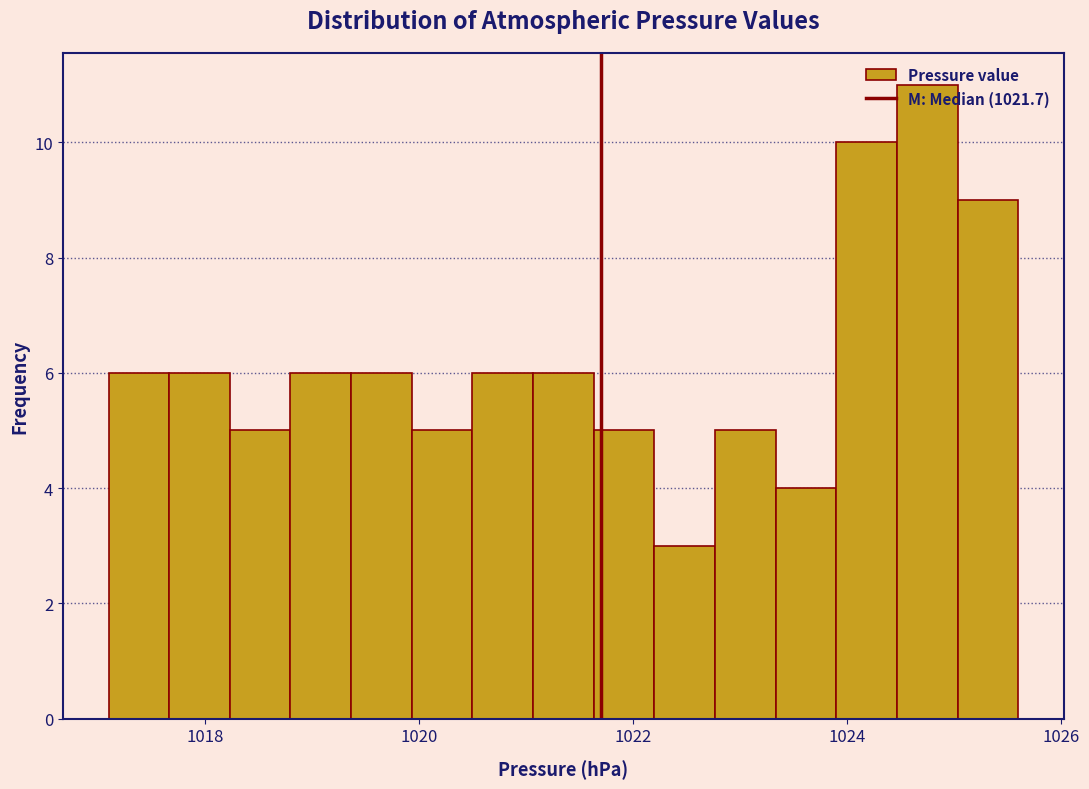

Read against the x-axis, roughly where is the centre of the tallest bar?

1024.8